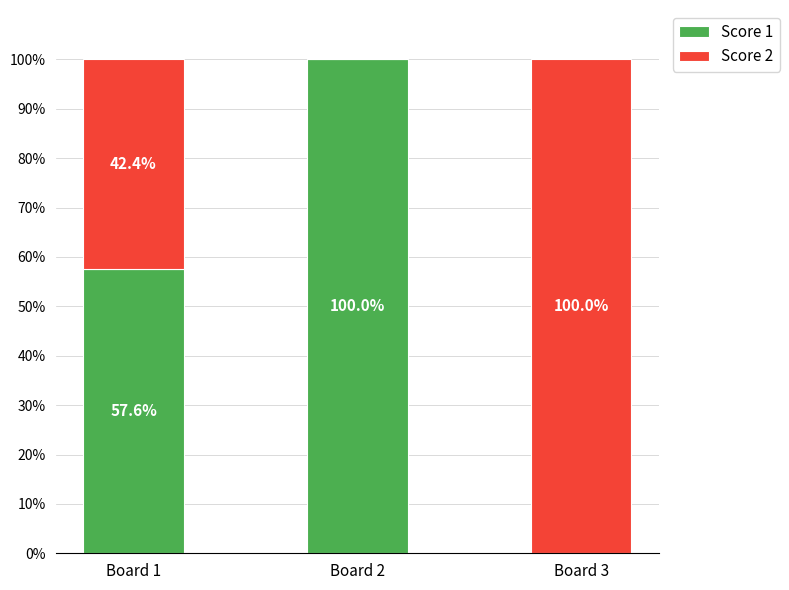

At which label does Score 1 reach its peak?

Board 2